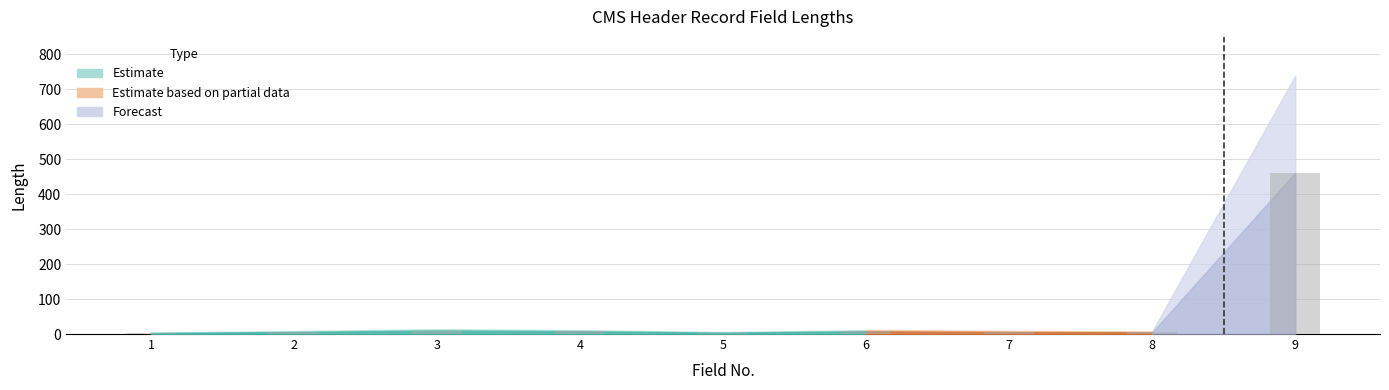

What is the average value?

57